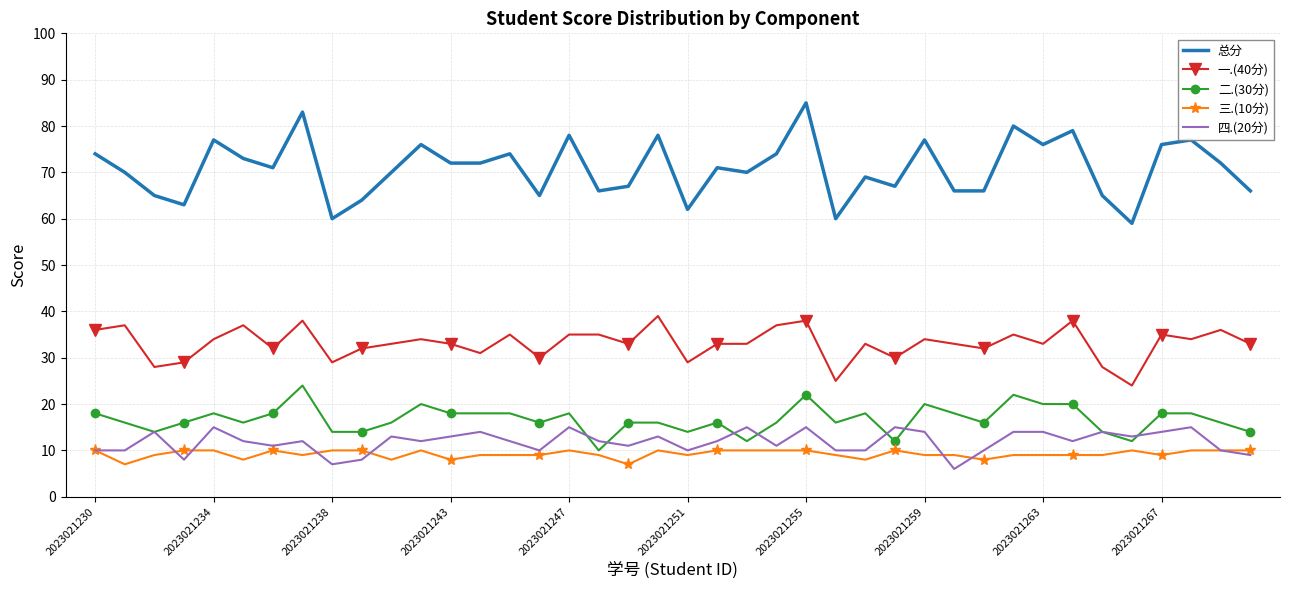

Which series has the largest total across all categories?

总分